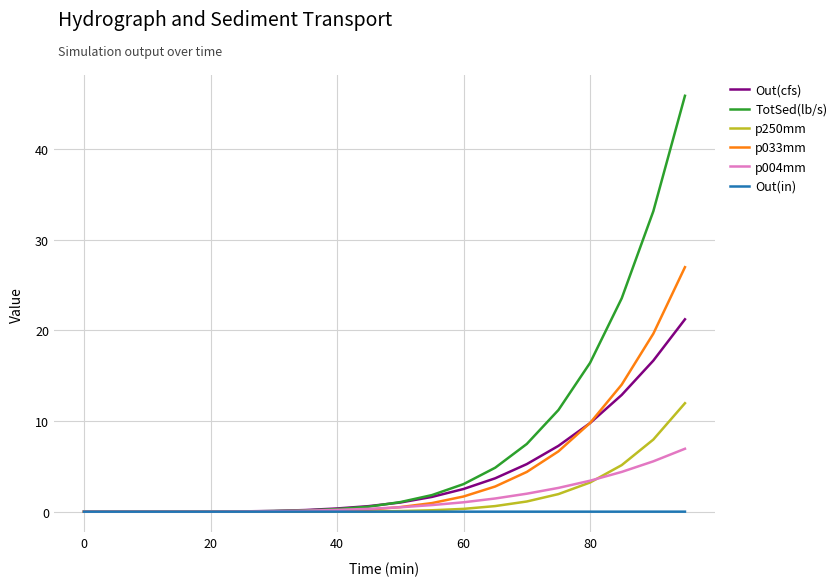

Which series has the largest total across all categories?

TotSed(lb/s)